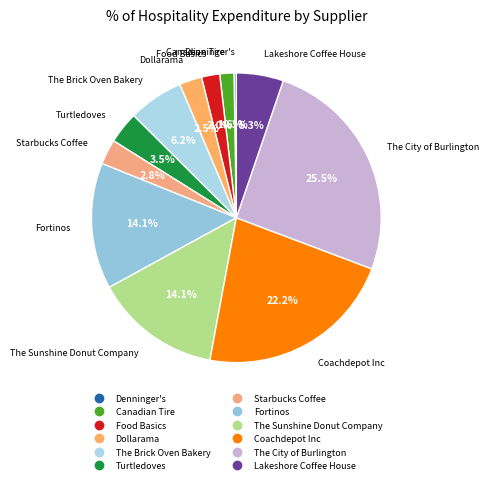

Is it true that The Brick Oven Bakery is 6% of the pie?

True